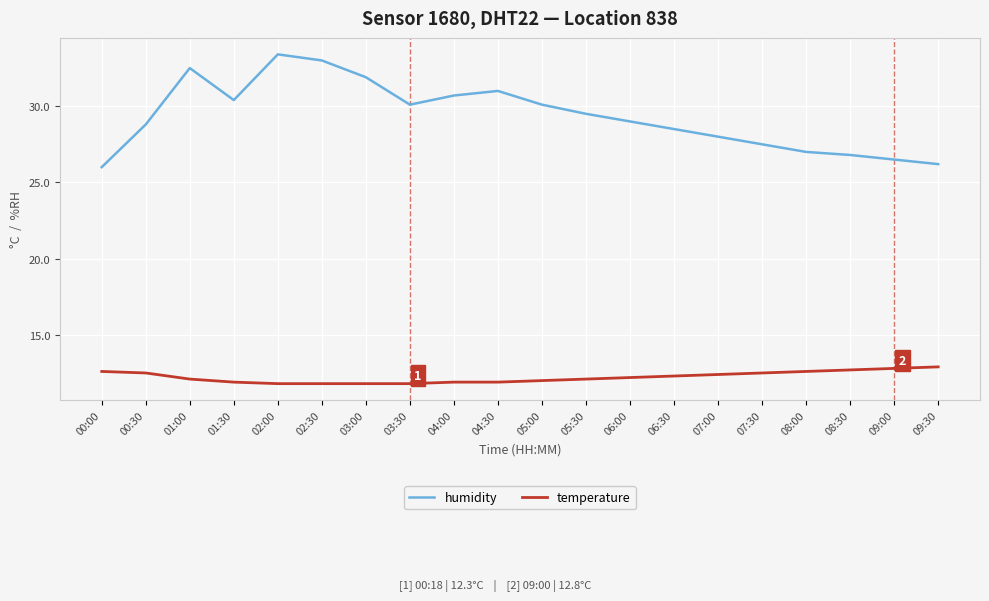

Does the chart have visible grid lines?

Yes